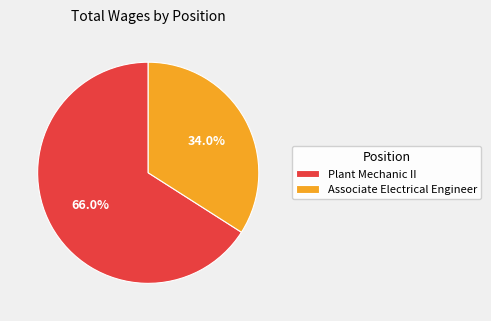

To the nearest percent, what is the difference between the Plant Mechanic II and Associate Electrical Engineer slice percentages?

32%